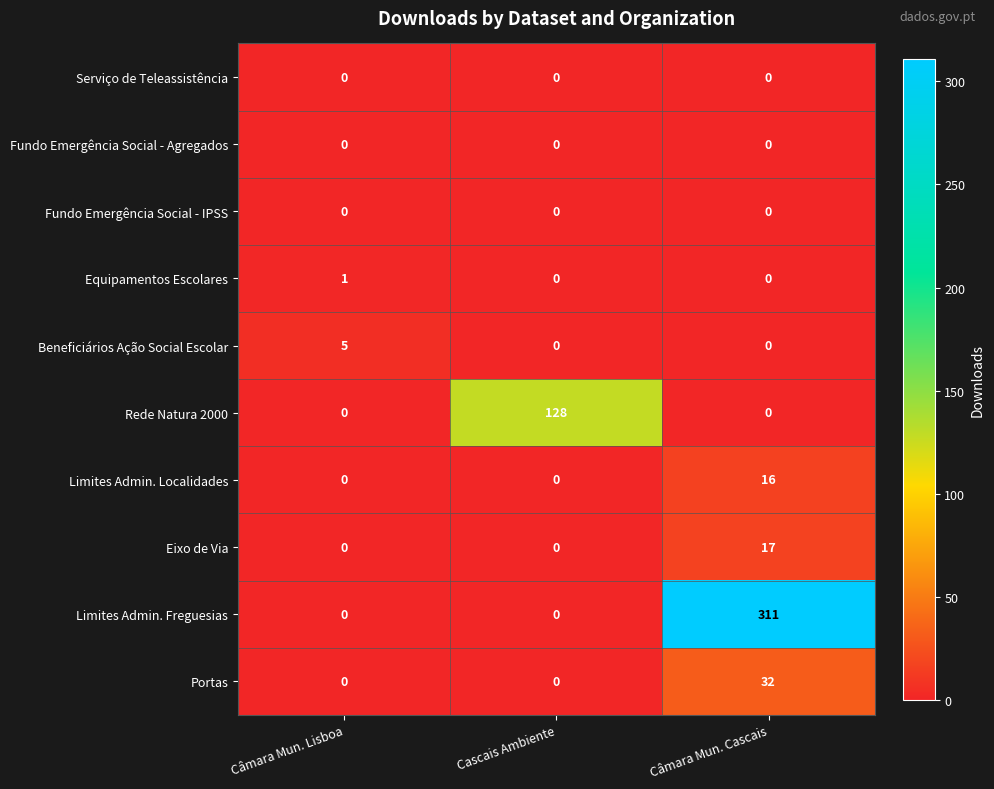

Which series has the largest total across all categories?

Limites Admin. Freguesias